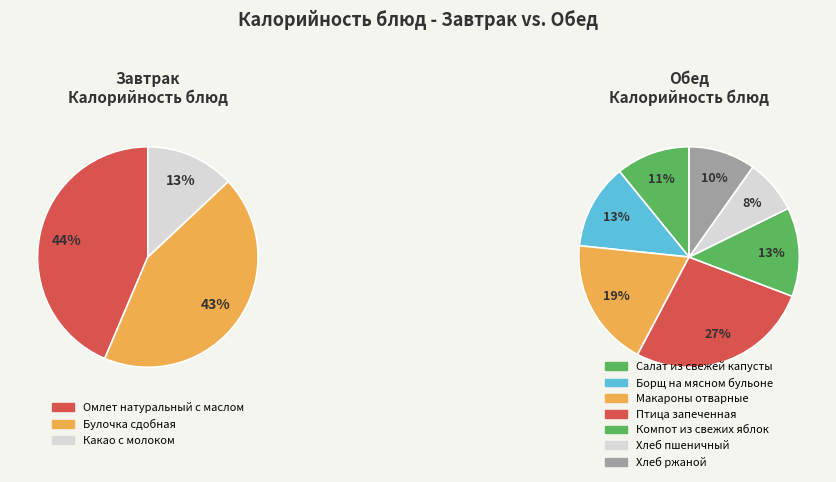

To the nearest percent, what is the average slice percentage?

10%